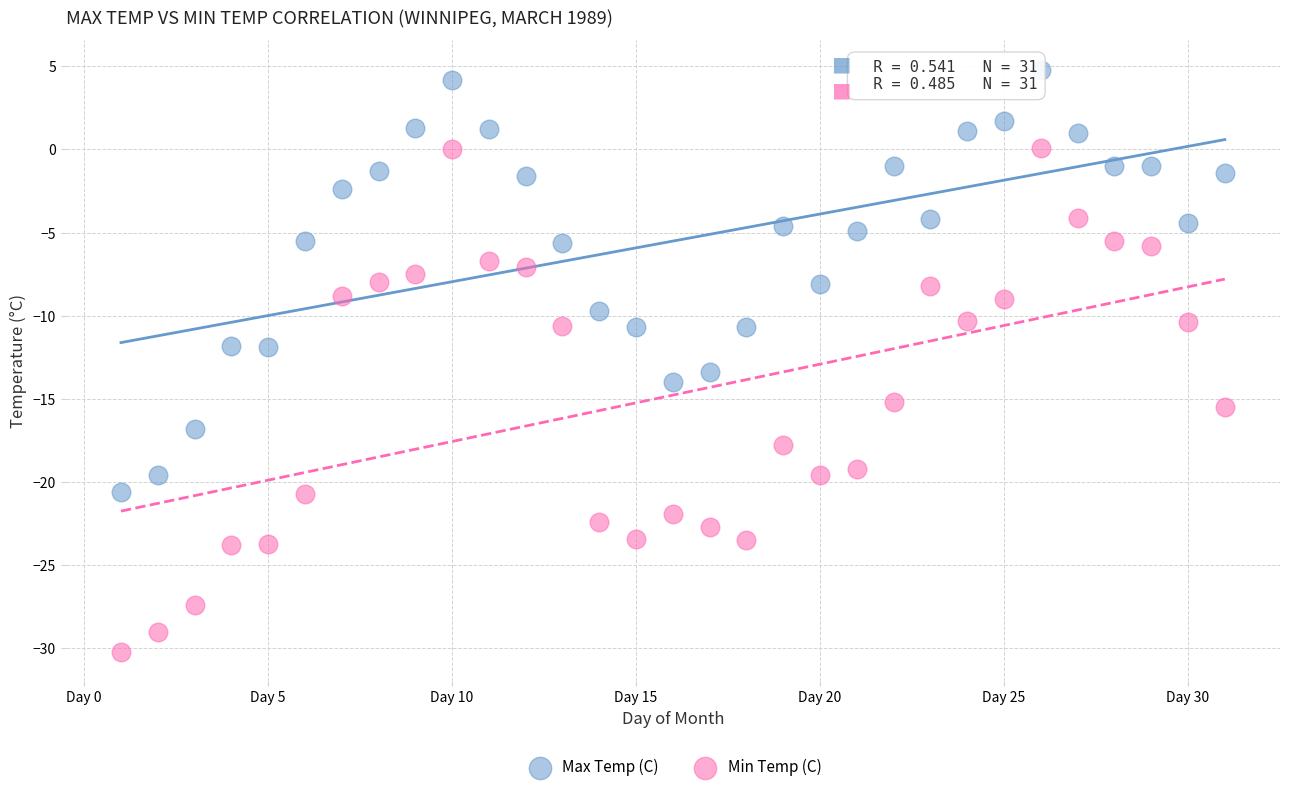

Which series reaches the minimum Y coordinate?

Min Temp (C)